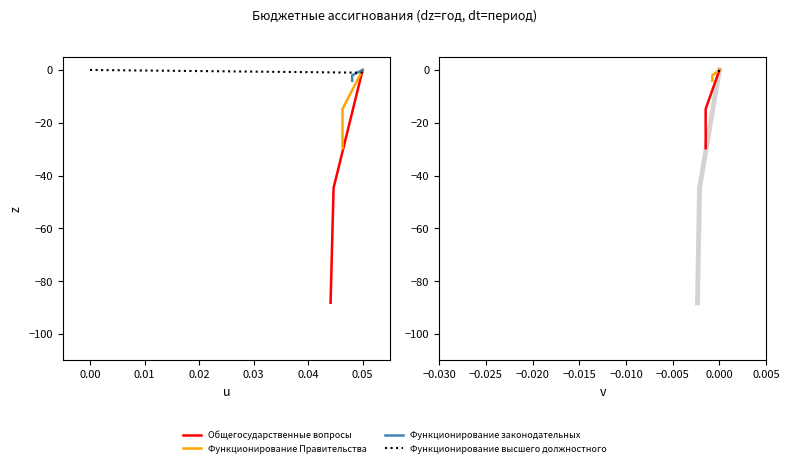

What is the lowest value of the Общегосударственные вопросы series?

-88.2